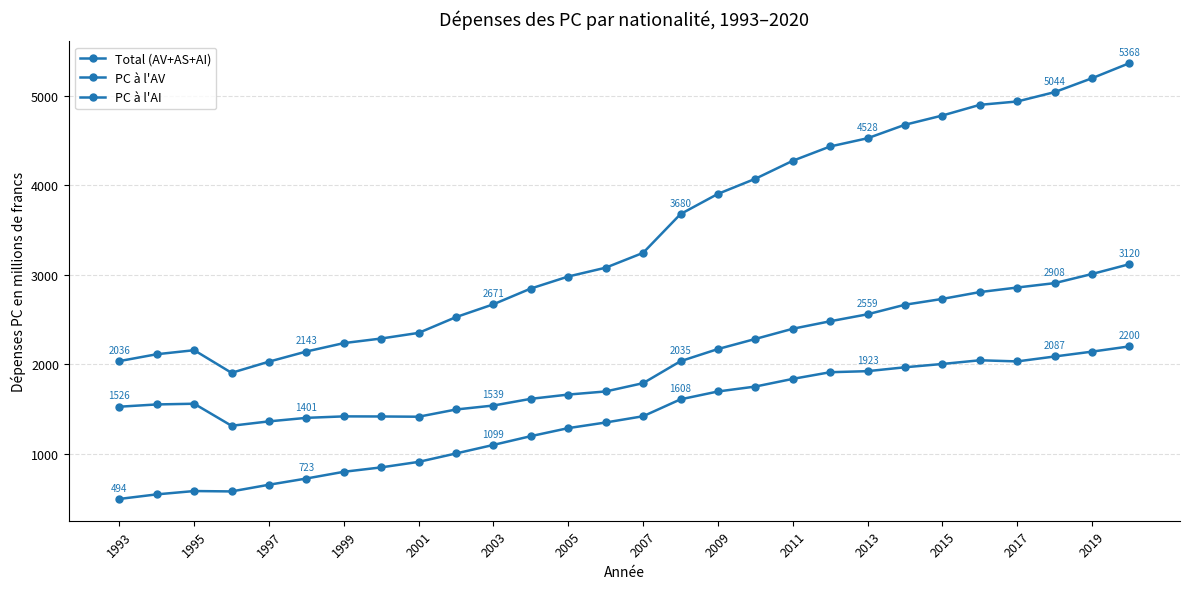

How many interior local valleys does the PC à l'AV series have?

2